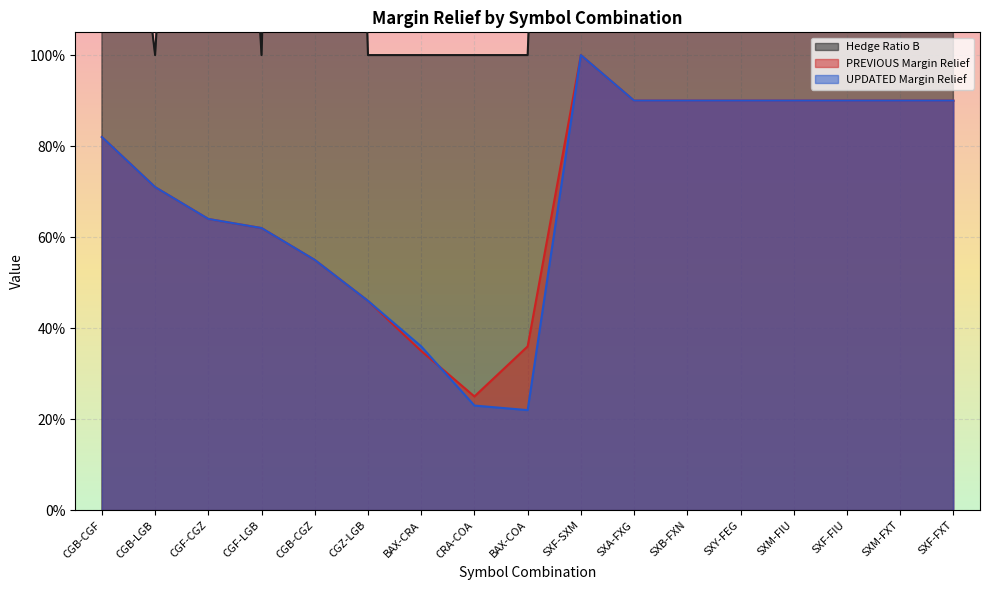

Rank the series at CGZ-LGB from lowest to highest value.

PREVIOUS Margin Relief, UPDATED Margin Relief, Hedge Ratio B